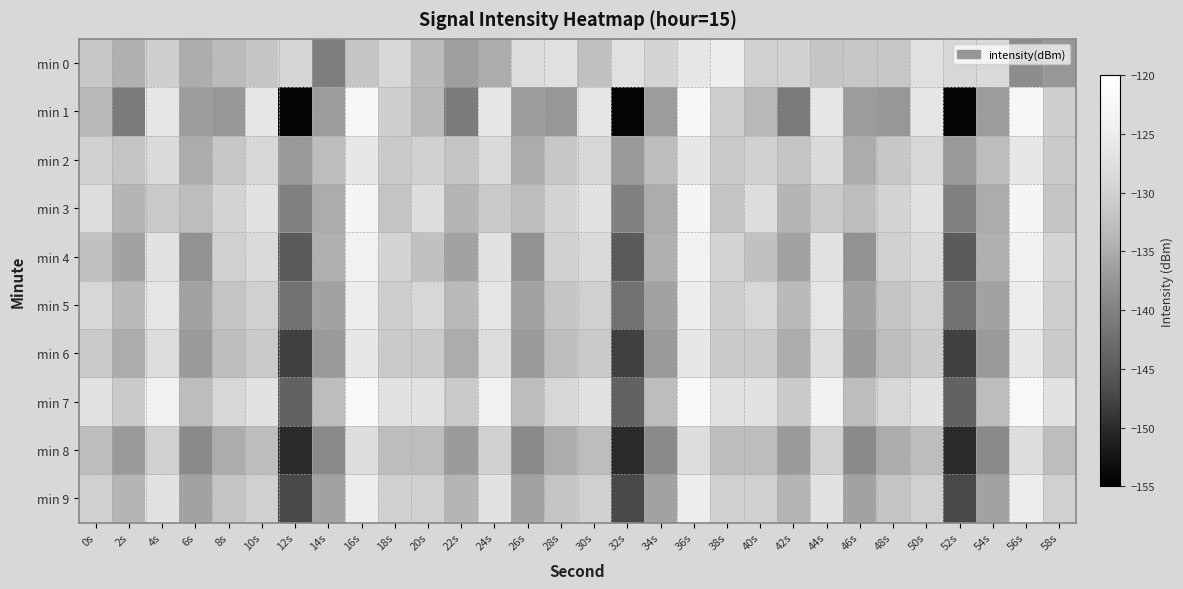

What is the spread (max minus min) of values at 48s?

8.3